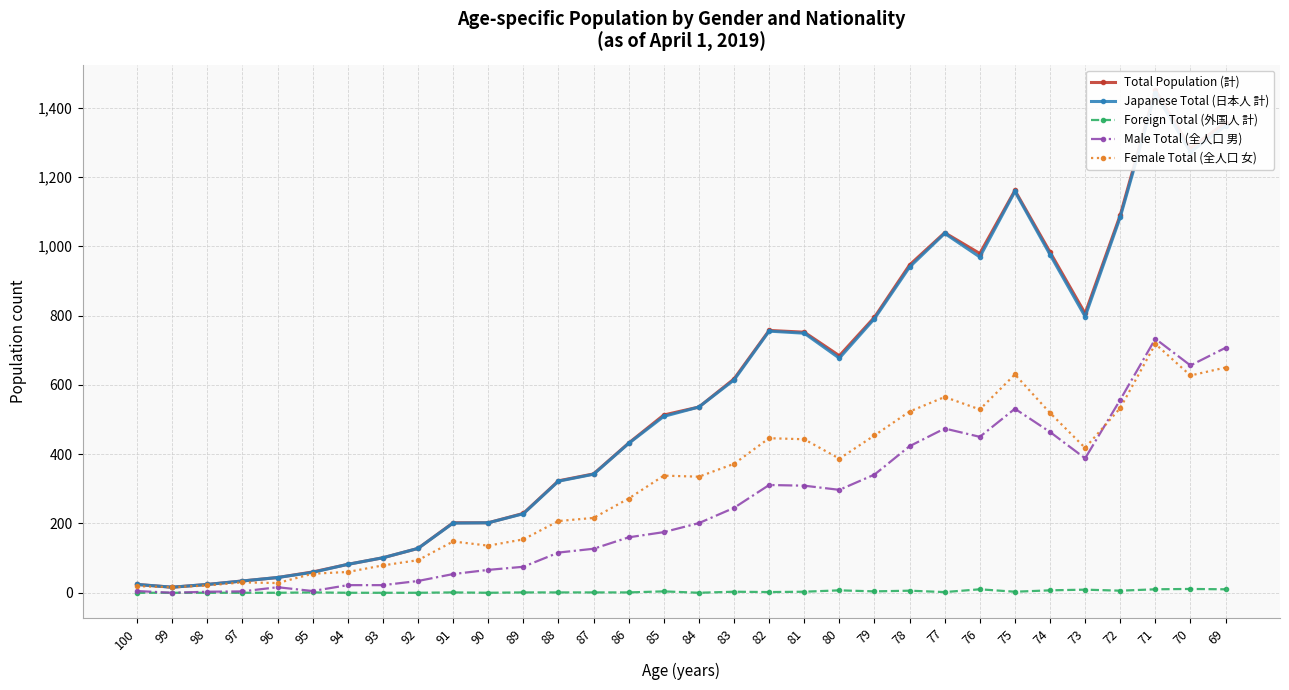

Count the number of data series in this chart.

5